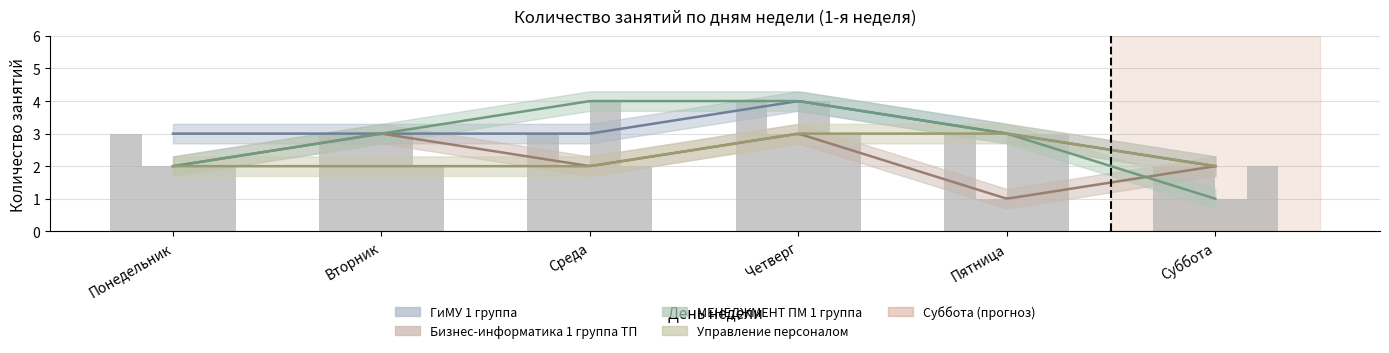

What is the label of the 6th bar from the right?

Понедельник